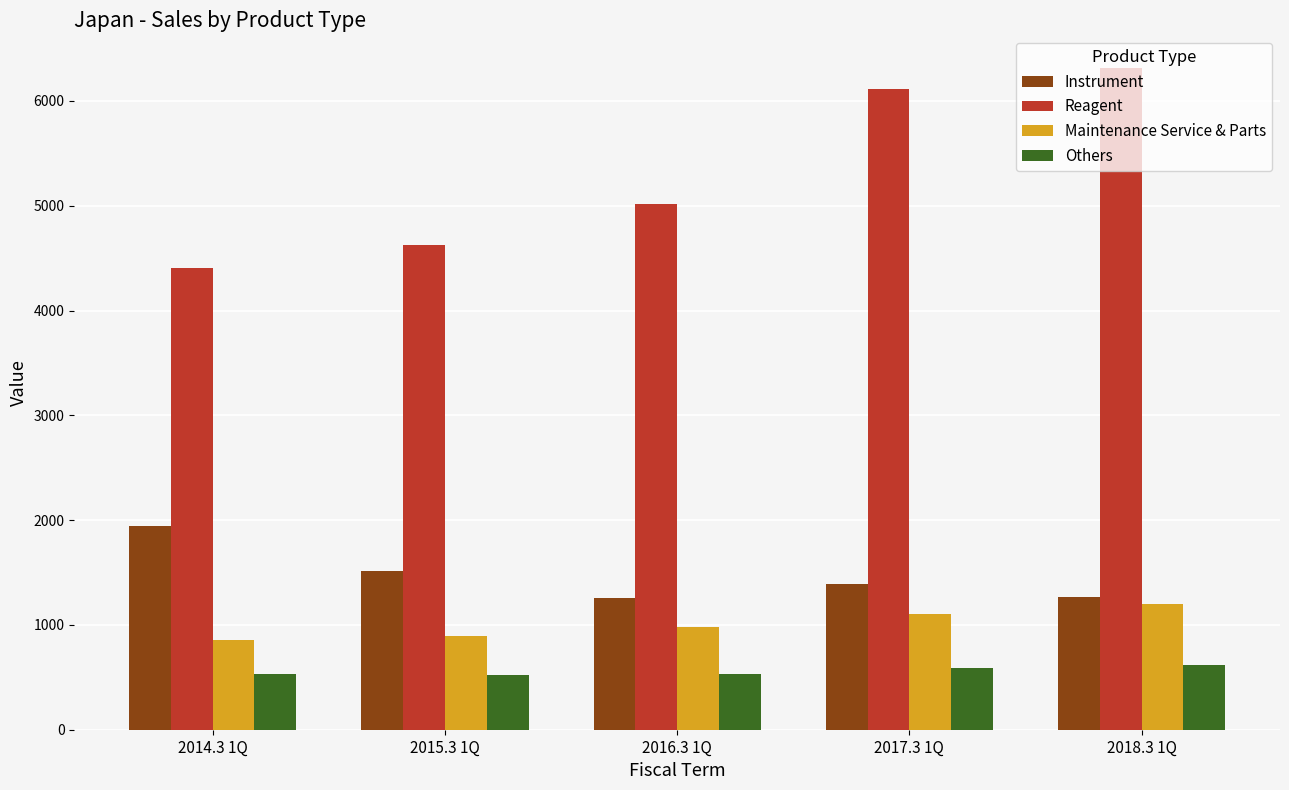

The value of Reagent at 2014.3 1Q is 4404. True or false?

True